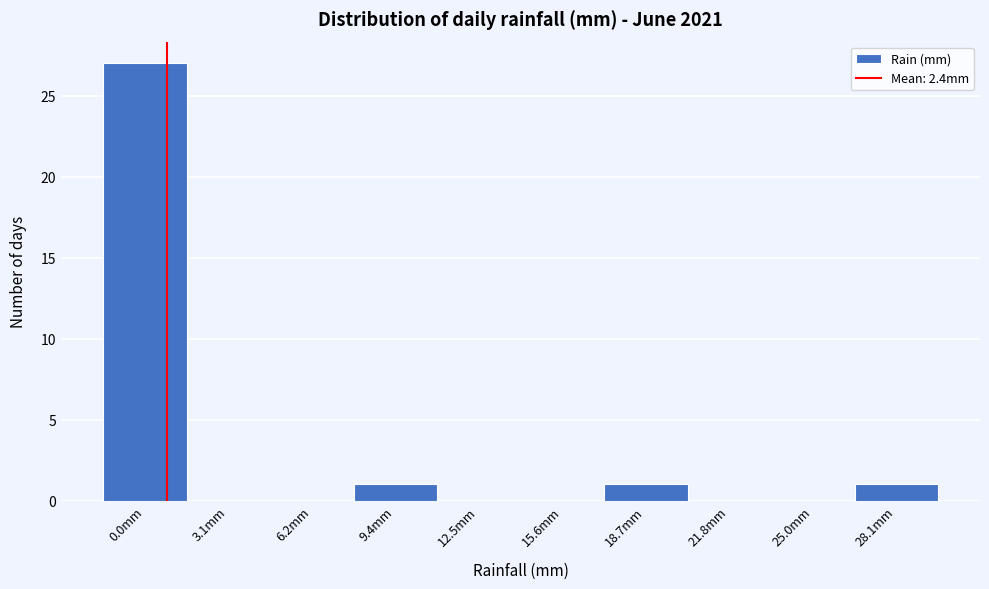

Reading right to left, transcribe all the data shown in this chart.

28.1mm=1	25.0mm=0	21.8mm=0	18.7mm=1	15.6mm=0	12.5mm=0	9.4mm=1	6.2mm=0	3.1mm=0	0.0mm=27